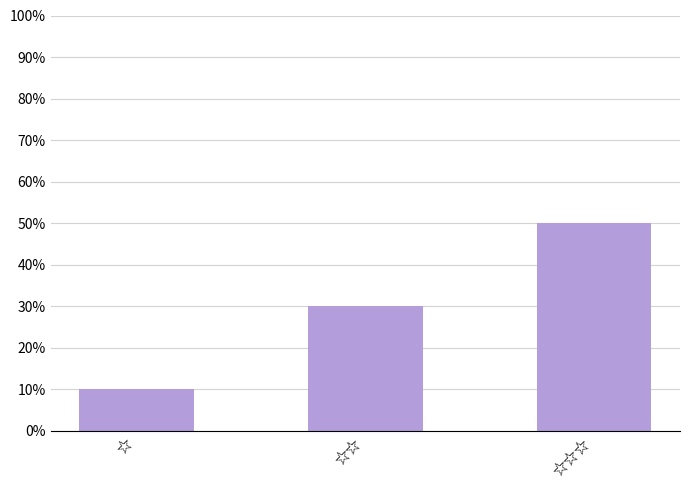

Does the chart contain stacked bars?

No